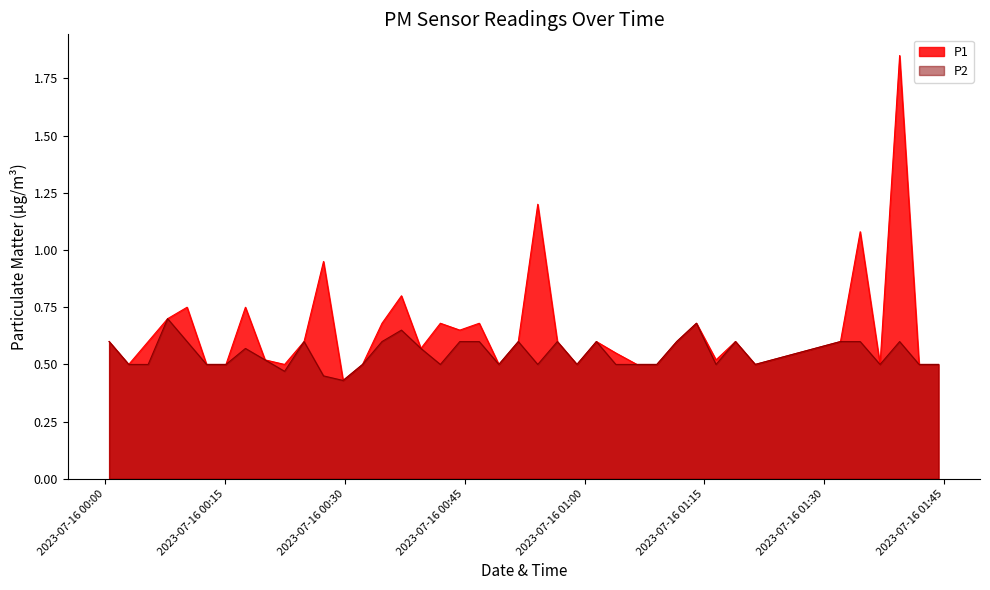

Which series has the widest spread of values?

P1